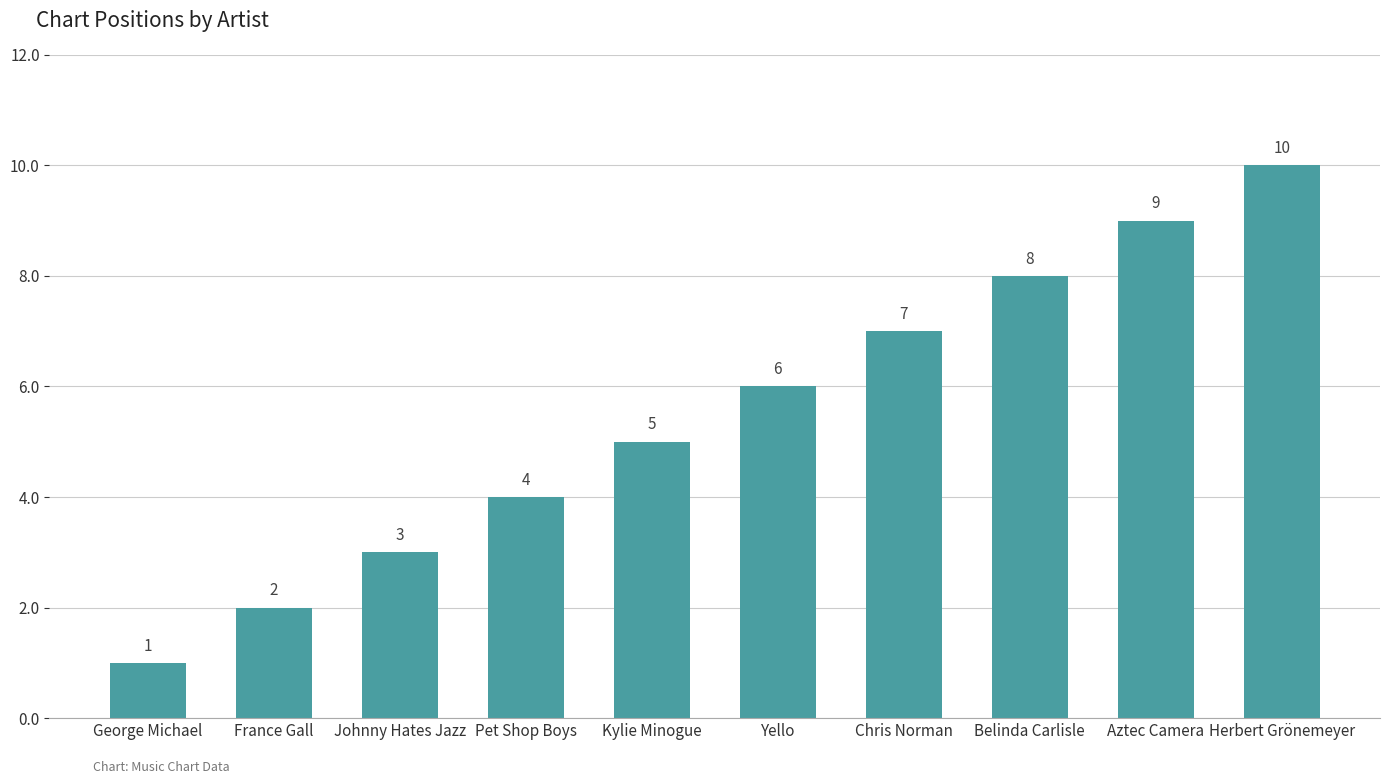

What is the minimum value shown in the chart?

1